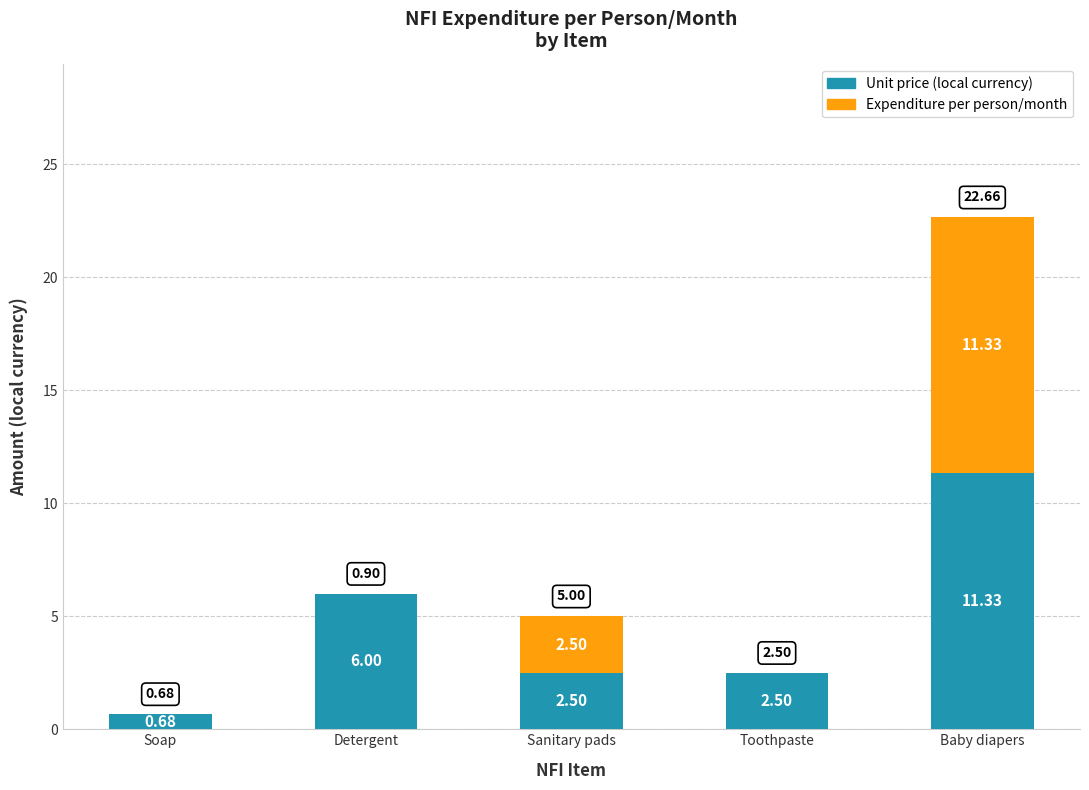

At which label does Unit price (local currency) first exceed 2?

Detergent